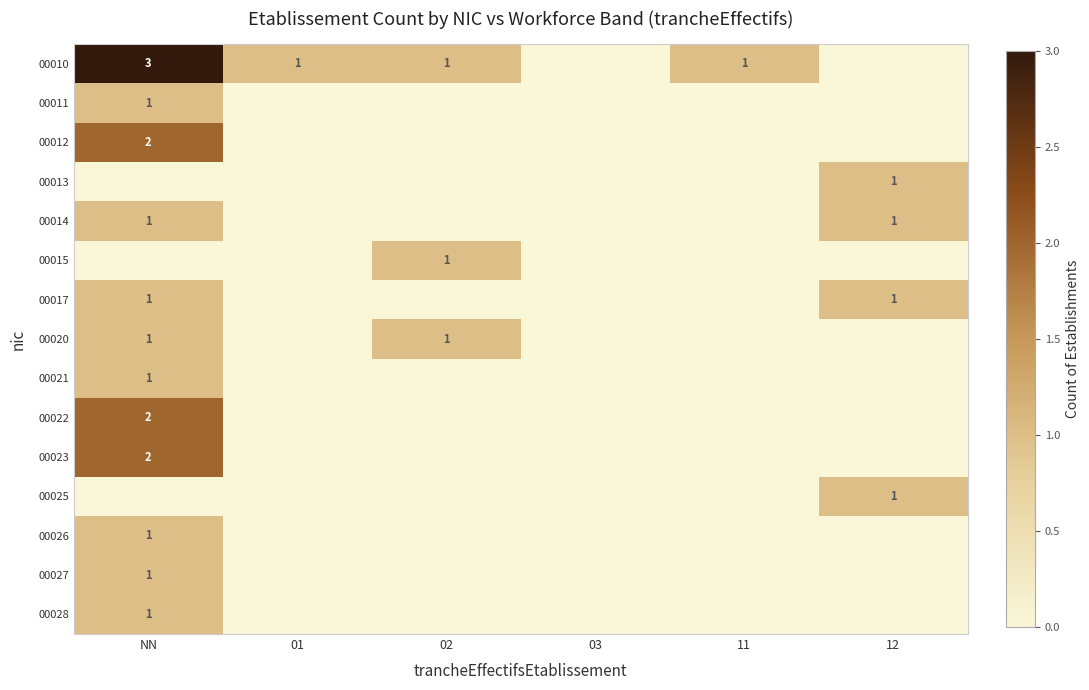

The 00011 series shows 0 at NN. True or false?

False